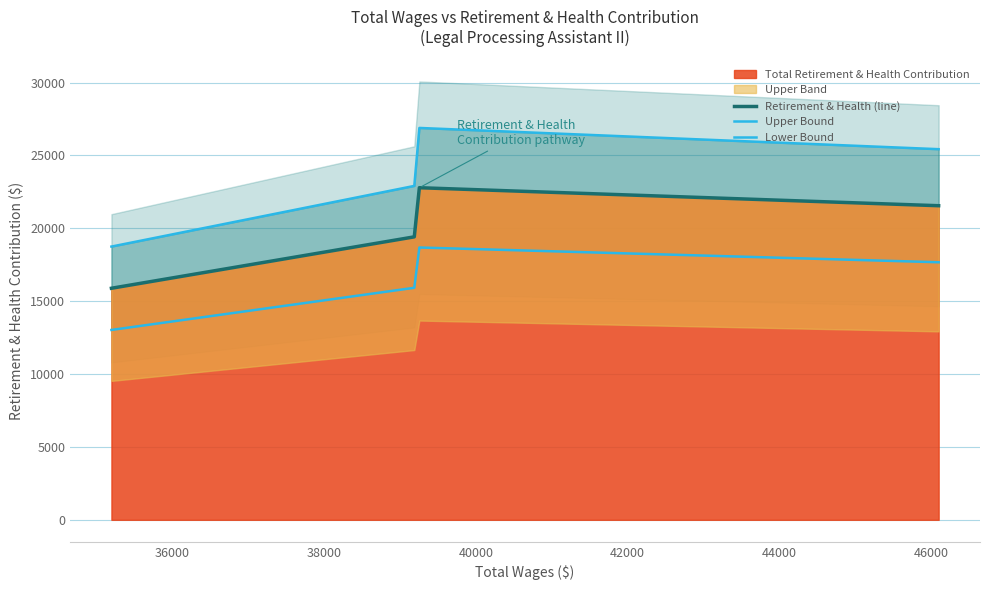

At how many categories does at least one series exceed 24444?

2